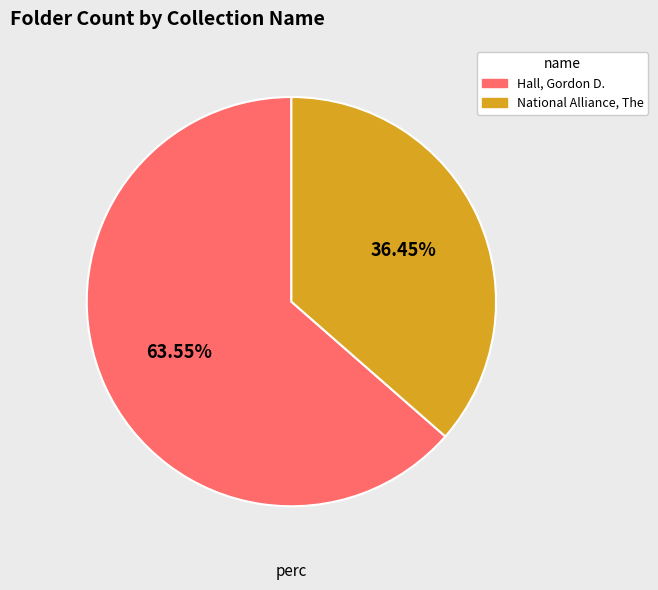

What is the majority slice?

Hall, Gordon D.